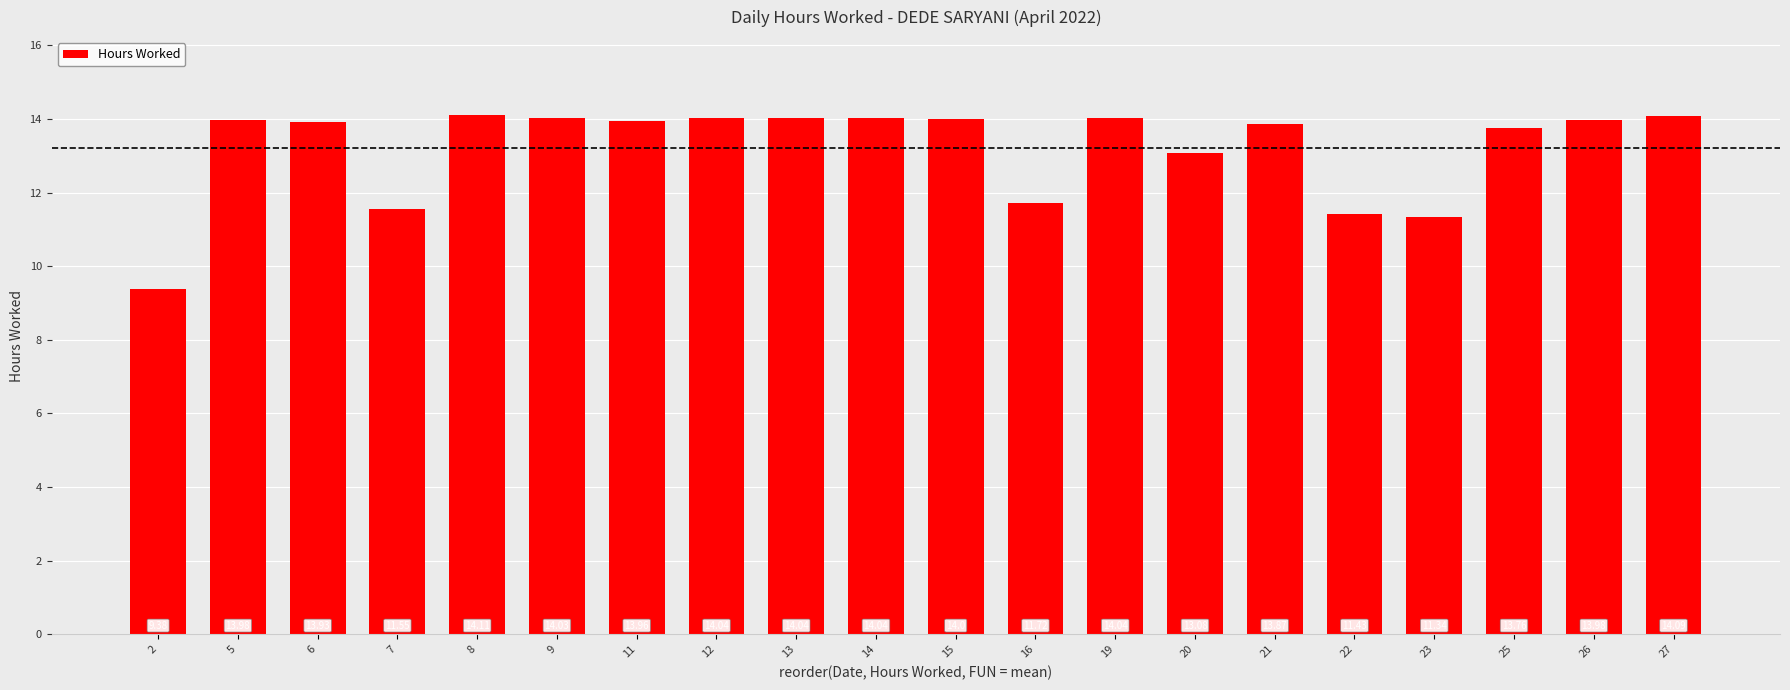

The chart shows a value of 6.5 at 5. True or false?

False